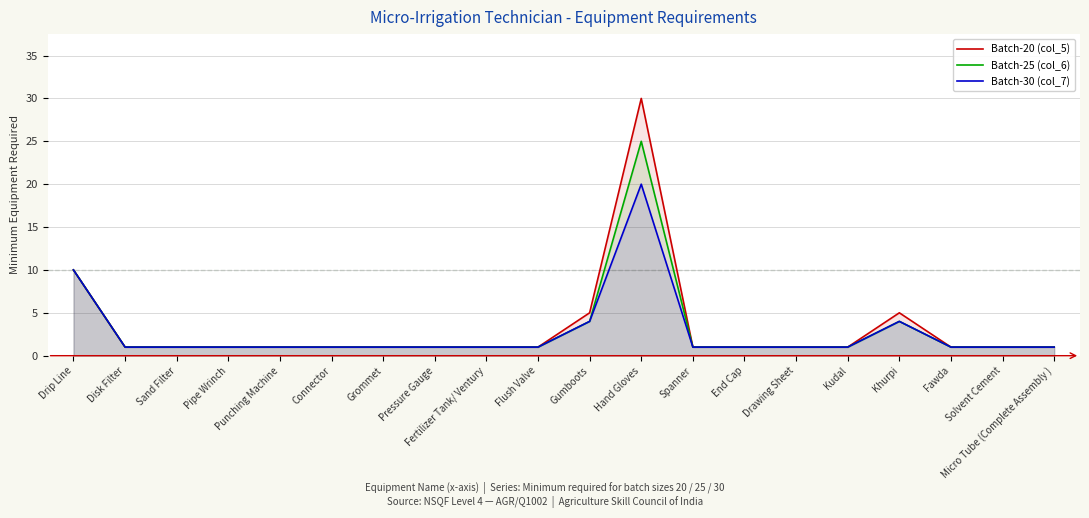

The value of Batch-25 (col_6) at Pipe Wrinch is 1. True or false?

True